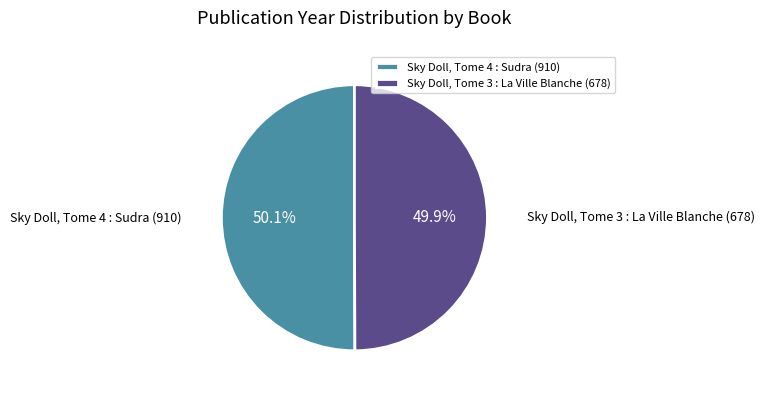

Rank the categories by value from highest to lowest.

Sky Doll, Tome 4 : Sudra (910), Sky Doll, Tome 3 : La Ville Blanche (678)